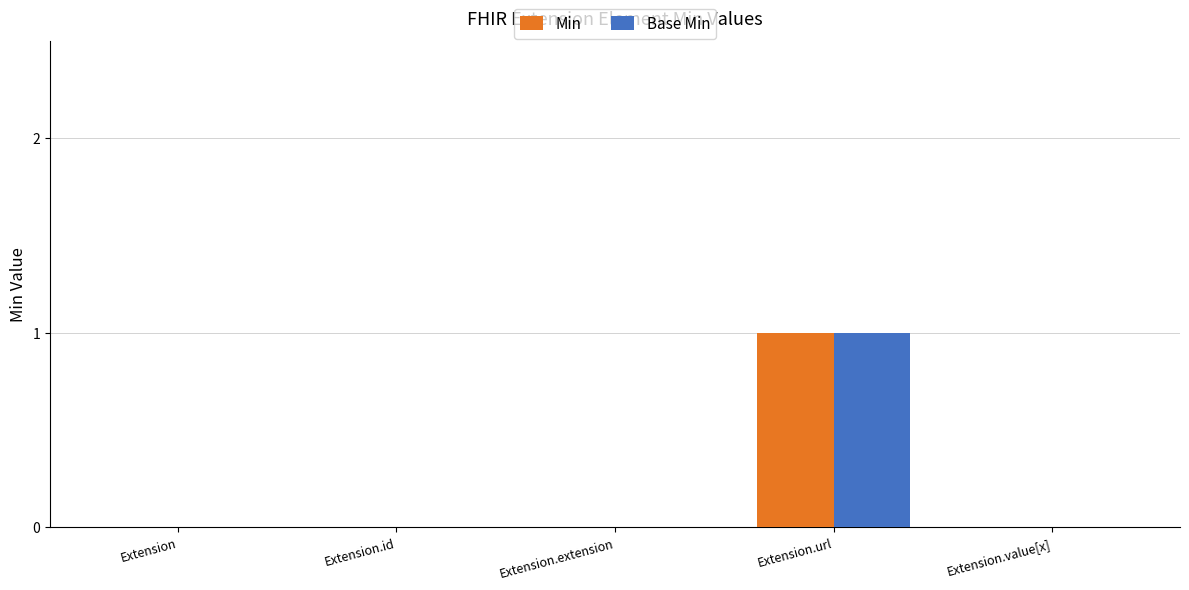

How many Base Min values are between 0 and 1?

5